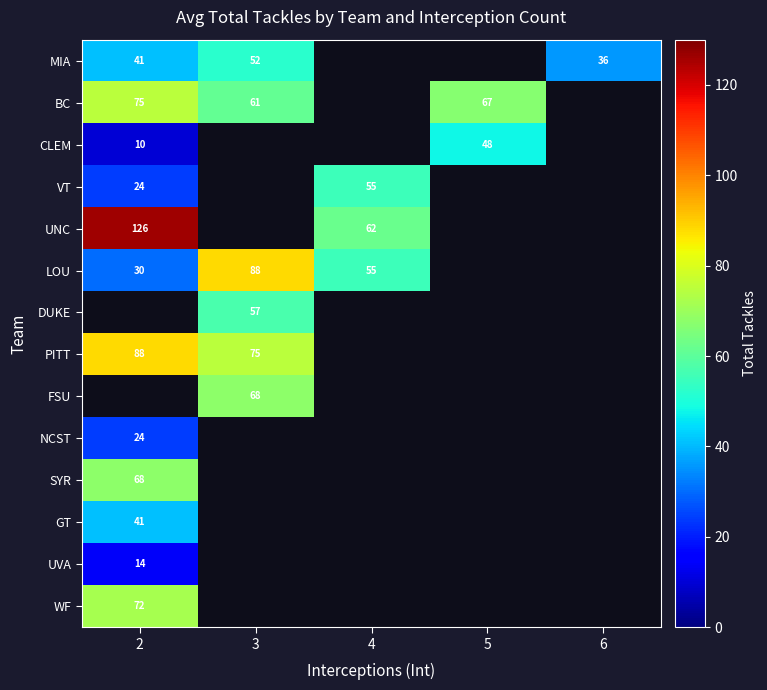

The value of CLEM at 2 is 10. True or false?

True